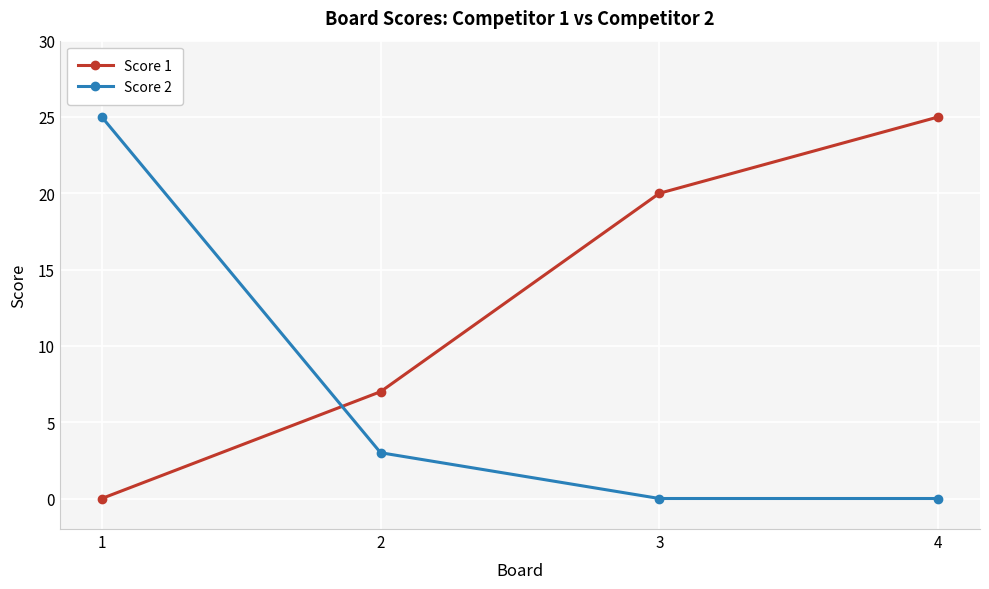

Where does the Score 2 series first go above 3?

1